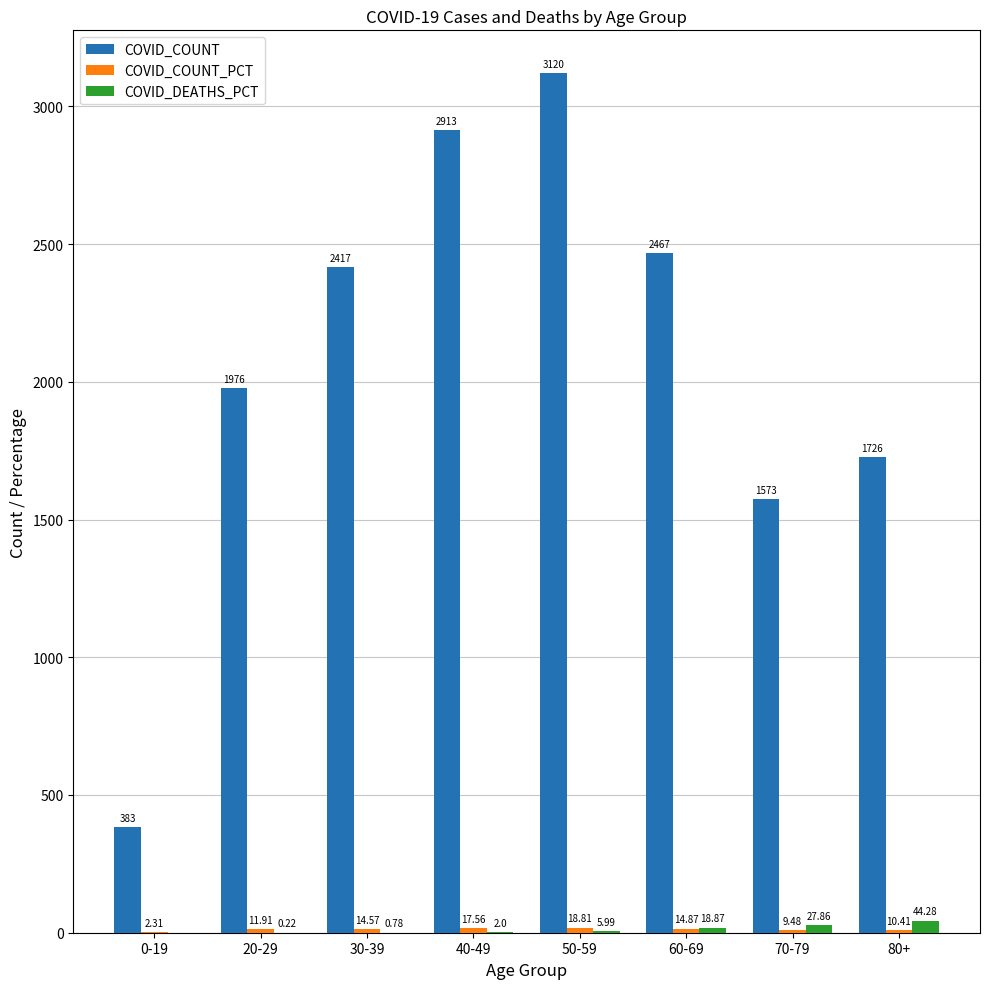

Which series changed the most between 20-29 and 80+?

COVID_COUNT